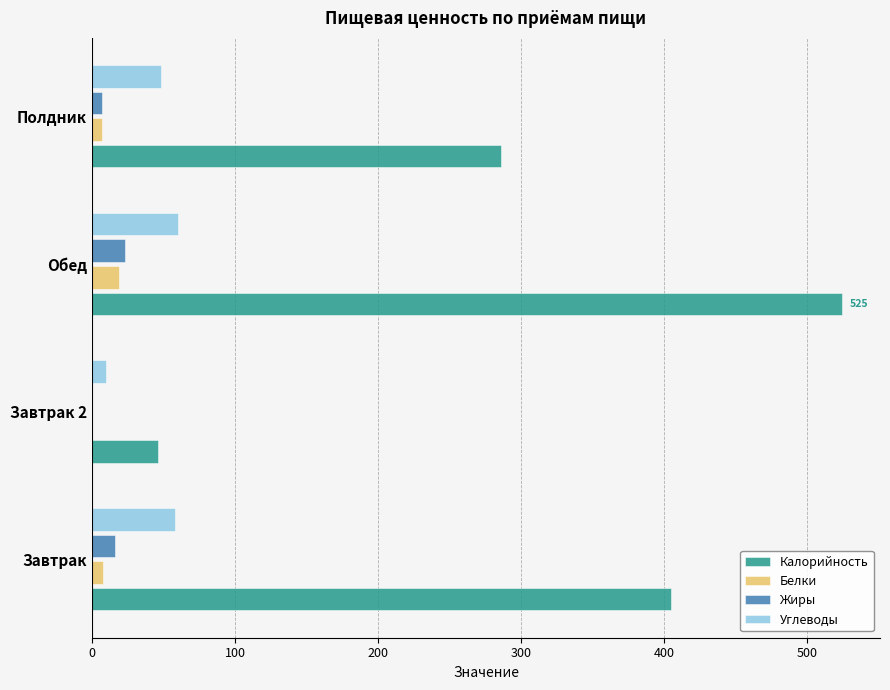

How many data points does each series have?

4